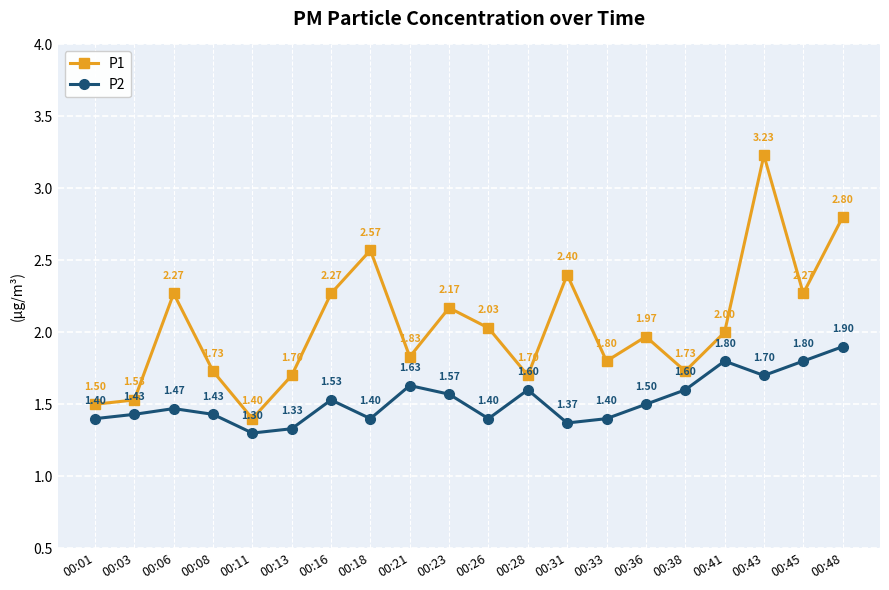

What is the sum of the P1 values at 00:11 and 00:03?

2.9